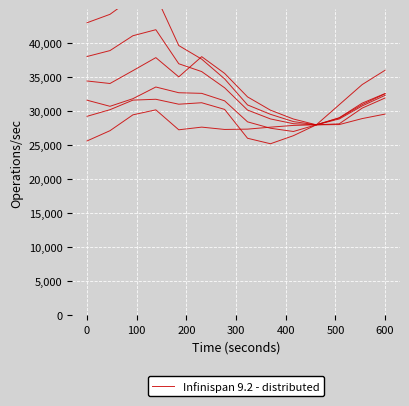

What is the sum of the TOTAL values at 8 and 300?

70831.6